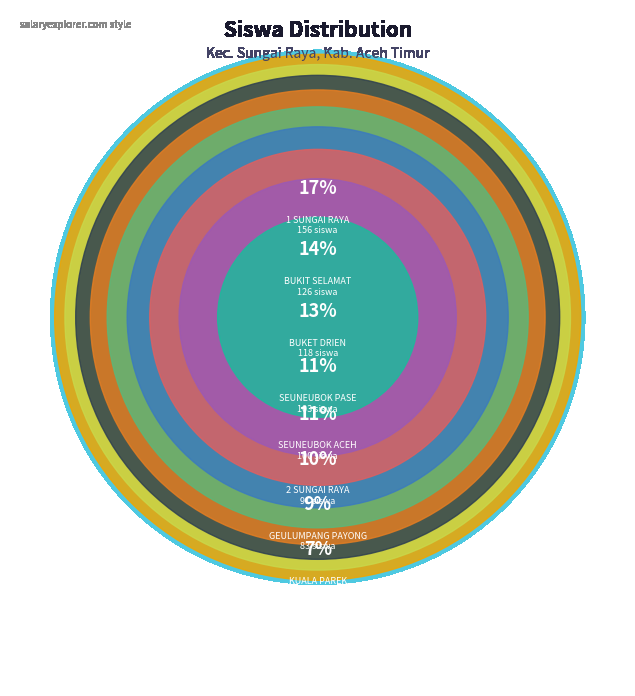

Is there a majority slice in this chart?

No